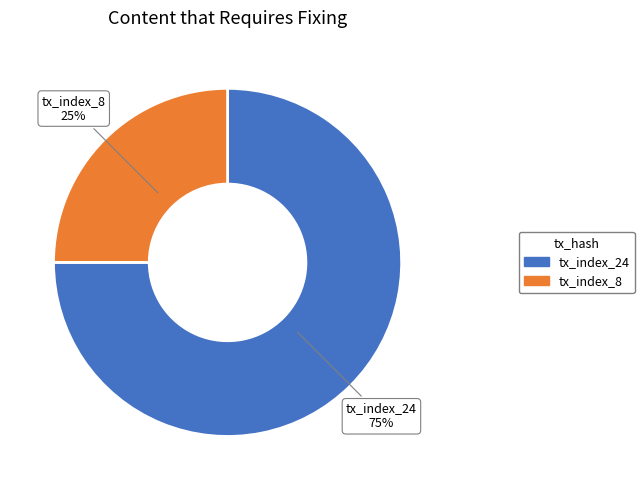

What is the largest slice in the pie chart?

tx_index_24